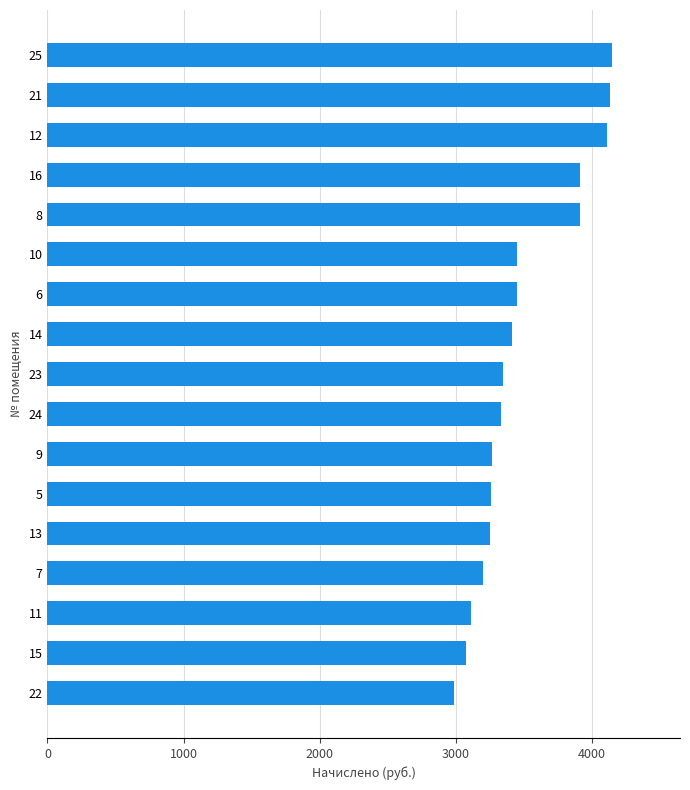

Between 9 and 10, which is larger?

10